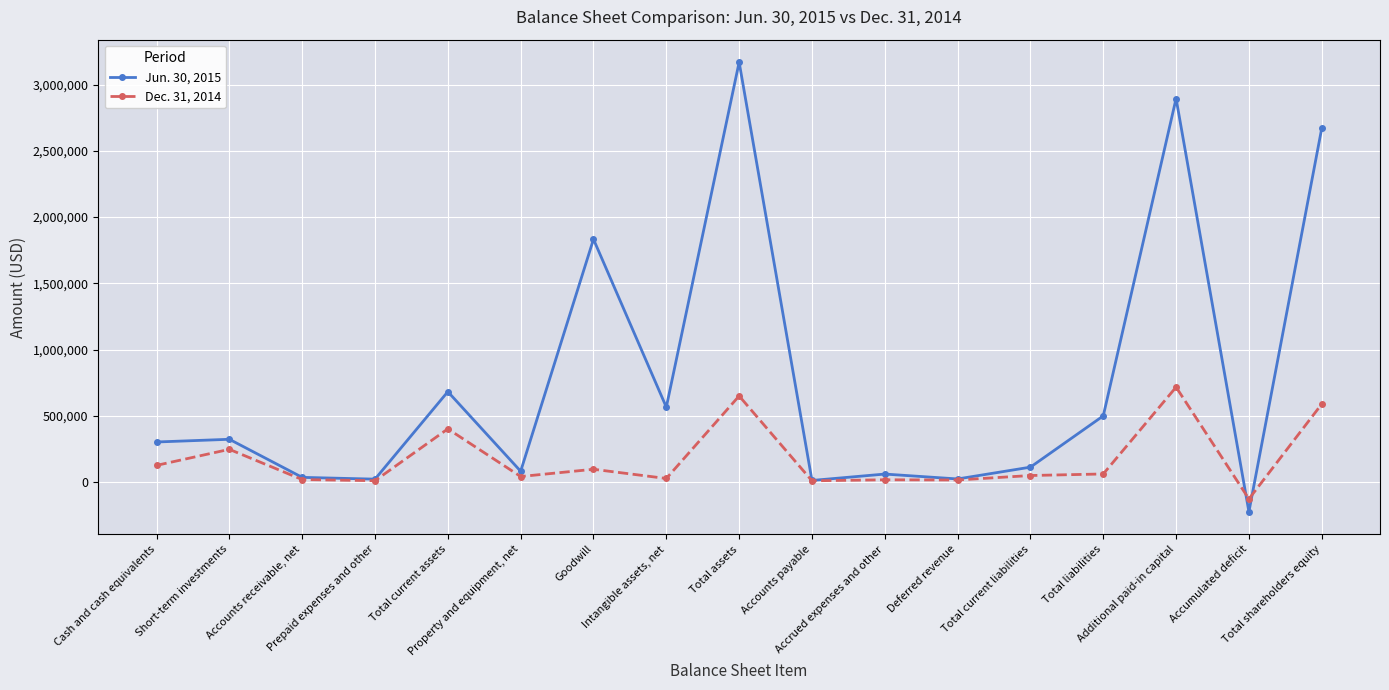

Is it true that Dec. 31, 2014 equals 588779 at Total shareholders equity?

True